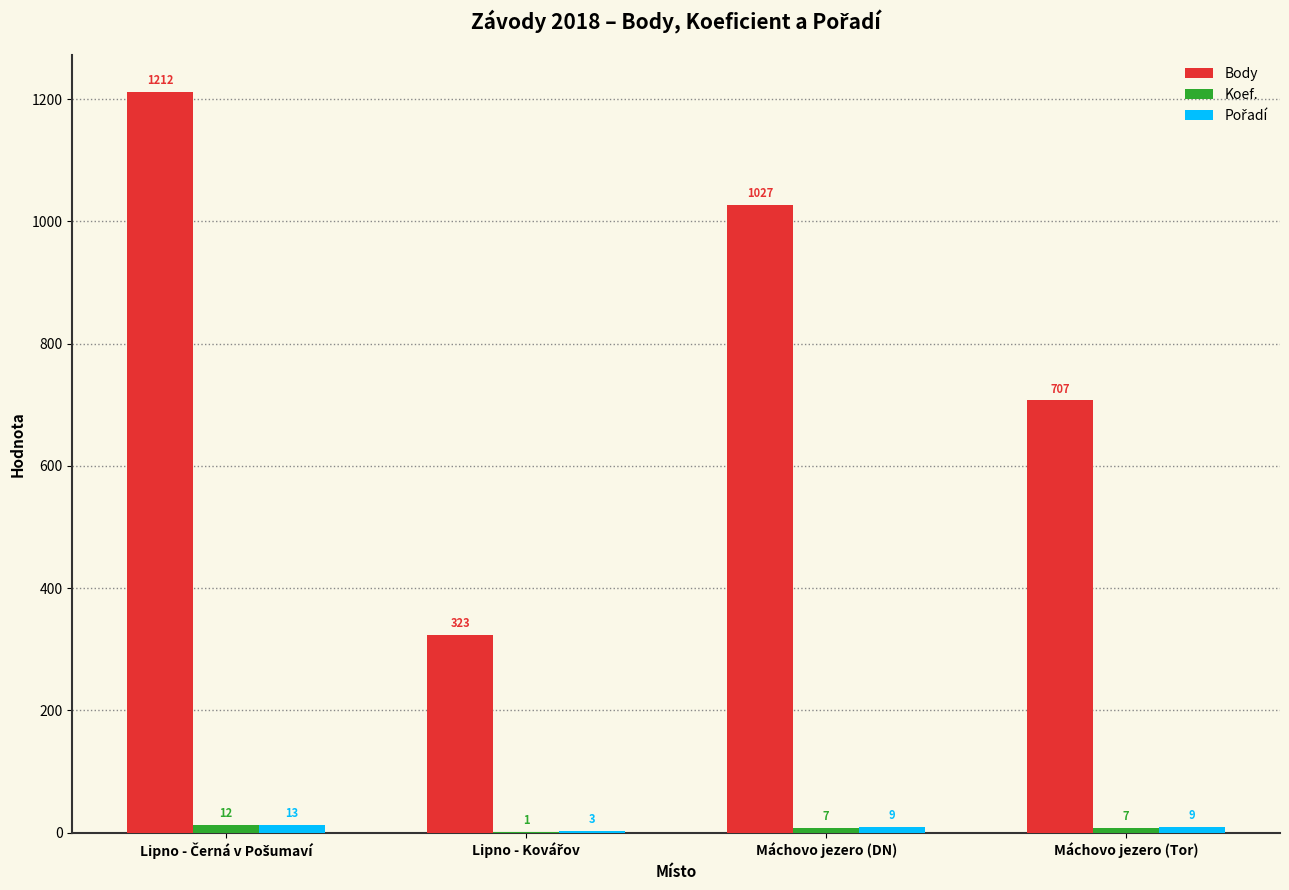

What is the difference between the Body values at Máchovo jezero (Tor) and Máchovo jezero (DN)?

320